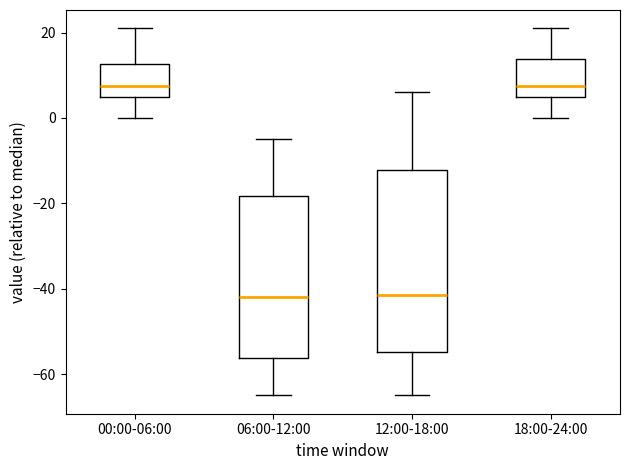

Reading left to right, read every box against the y-axis: the position of its median line, the range the box covers, and the ends of its whiskers. The values are not printed on the chart, so give them approximately, as read against the axis.

00:00-06:00: median 8, box 6 to 12, whiskers 0 to 22
06:00-12:00: median -42, box -56 to -18, whiskers -64 to -4
12:00-18:00: median -42, box -54 to -12, whiskers -64 to 6
18:00-24:00: median 8, box 6 to 14, whiskers 0 to 22